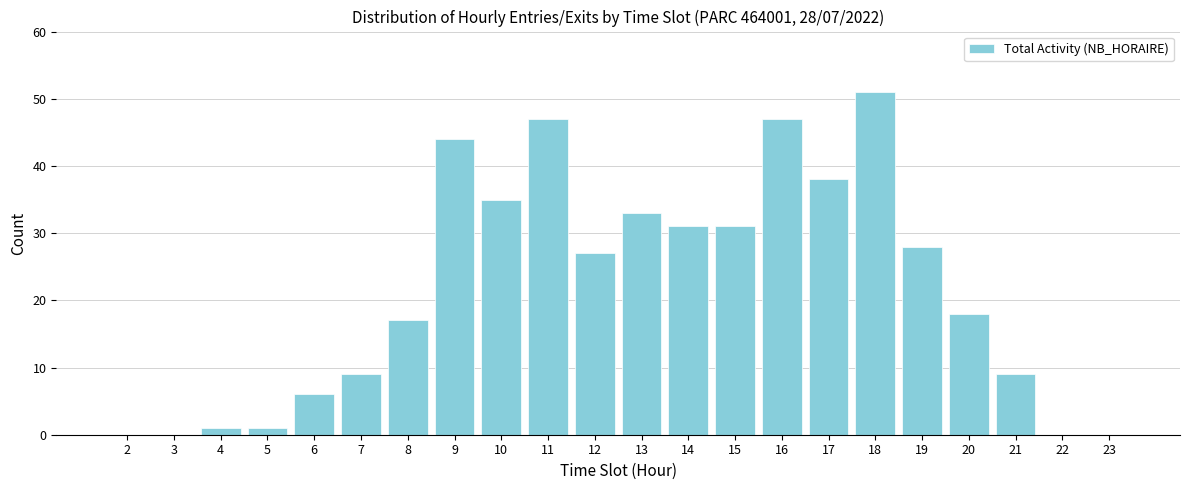

Reading left to right, list all the values displayed in this chart.

2=0	3=0	4=1	5=1	6=6	7=9	8=17	9=44	10=35	11=47	12=27	13=33	14=31	15=31	16=47	17=38	18=51	19=28	20=18	21=9	22=0	23=0